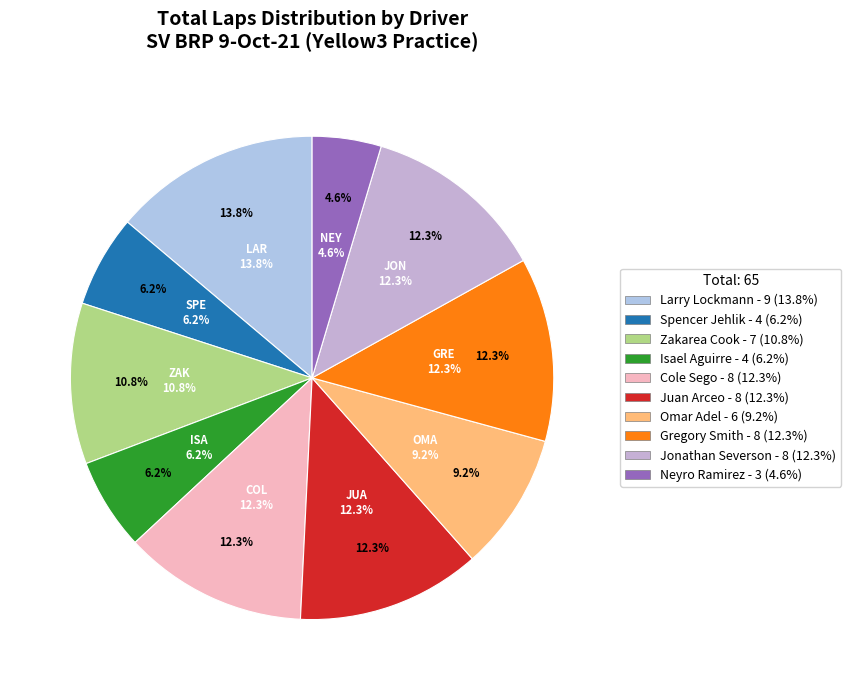

To the nearest percent, what is the average slice percentage?

10%